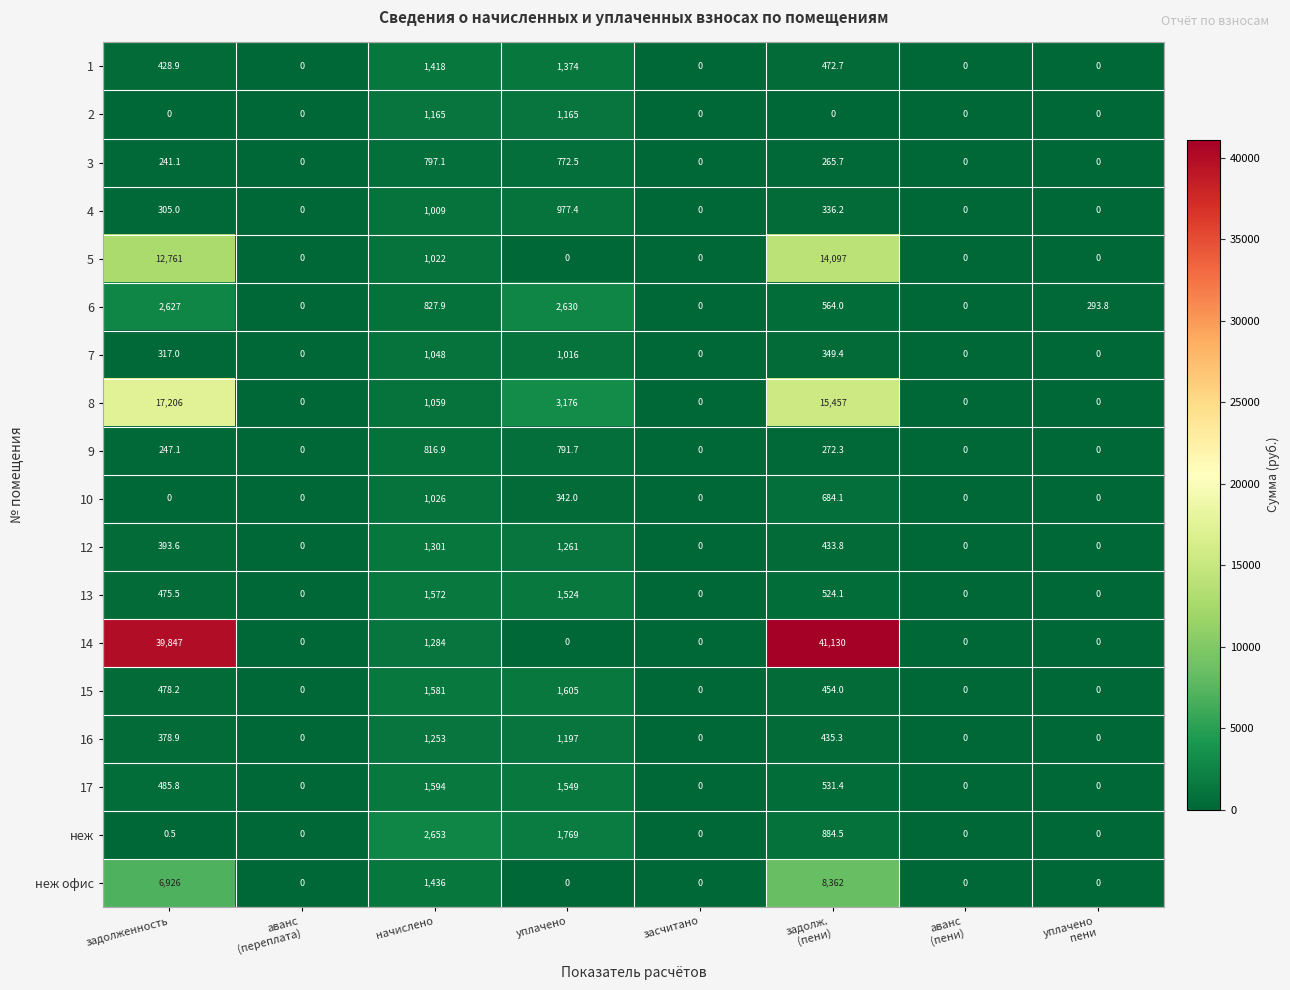

What is the sum of all 2 values?

2330.0